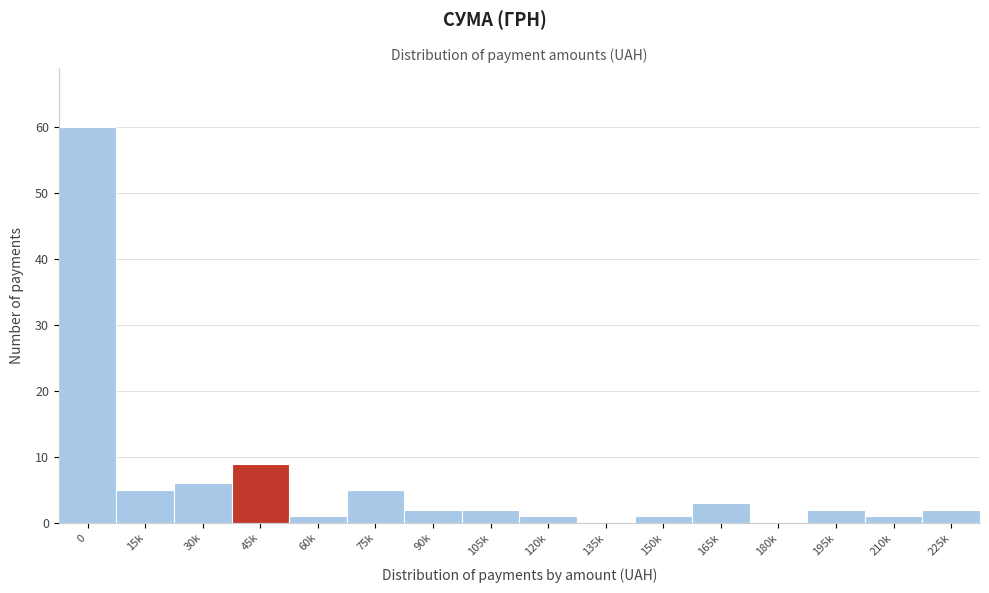

Reading left to right, list all the values displayed in this chart.

0=60	15k=5	30k=6	45k=9	60k=1	75k=5	90k=2	105k=2	120k=1	135k=0	150k=1	165k=3	180k=0	195k=2	210k=1	225k=2